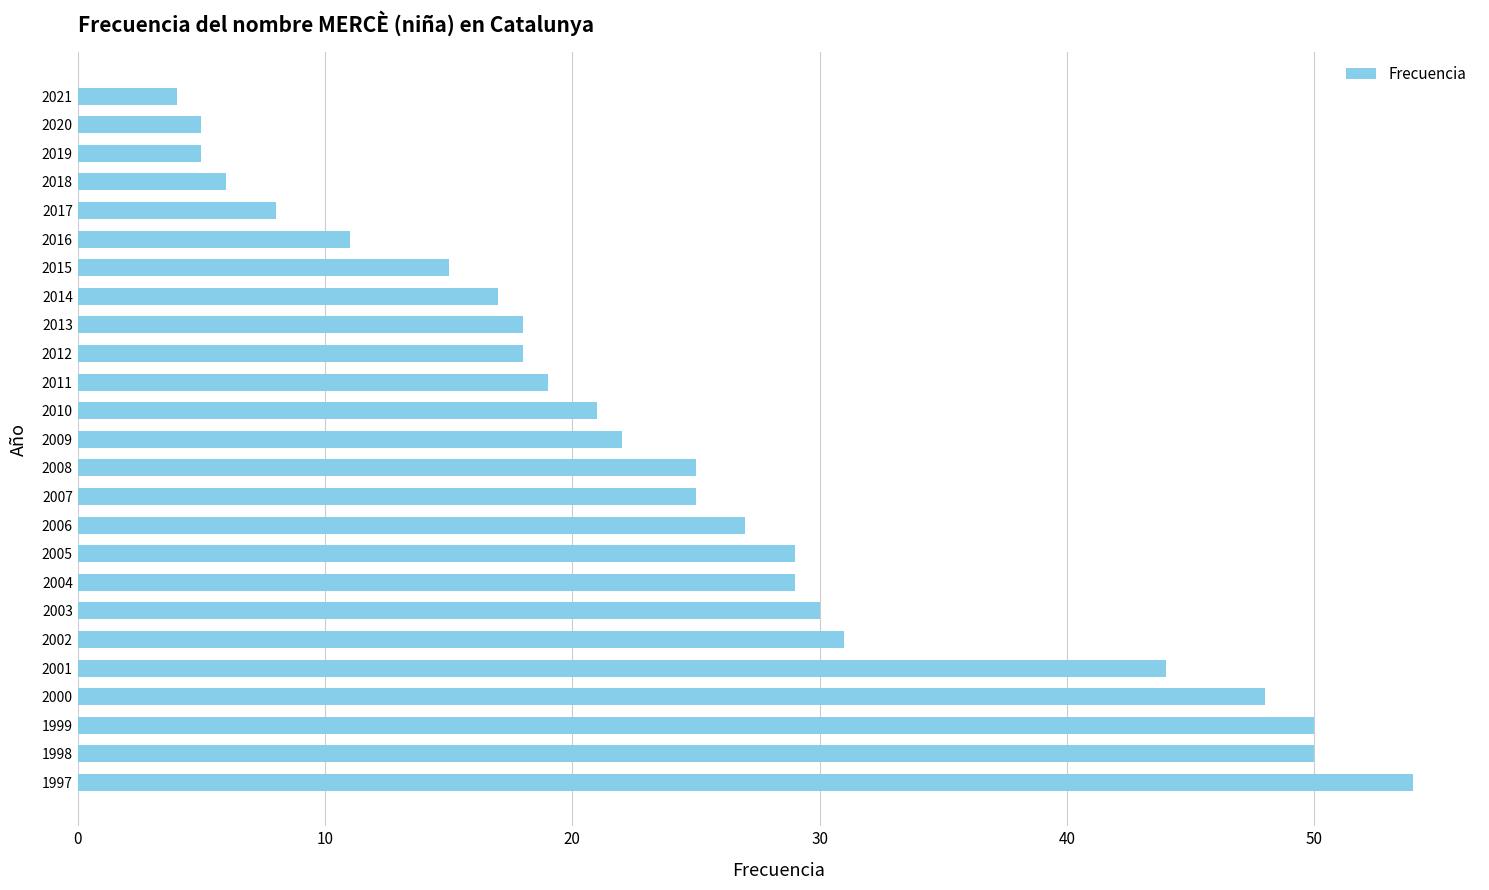

The chart shows a value of 17 at 2014. True or false?

True